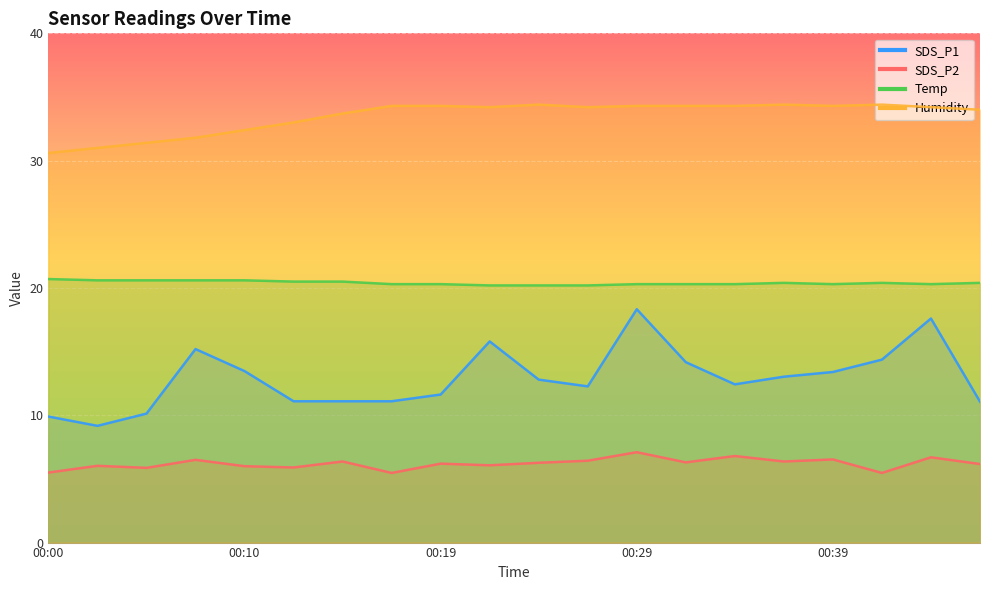

What is the average value of the SDS_P2 series?

6.2